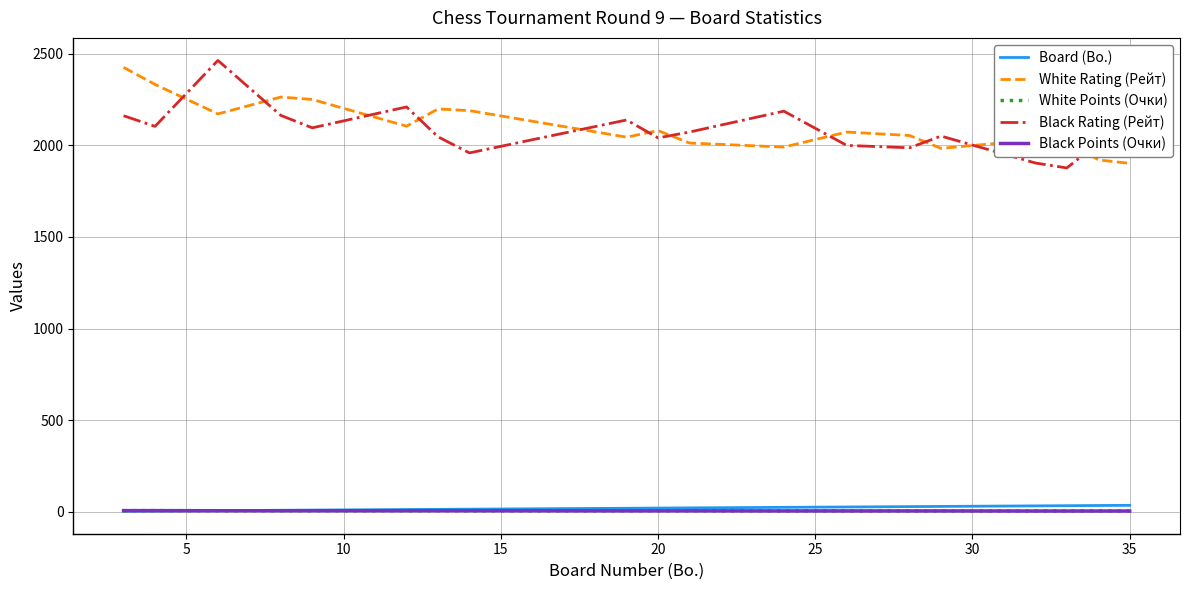

True or false: White Points (Очки) and White Rating (Рейт) intersect in this chart.

False